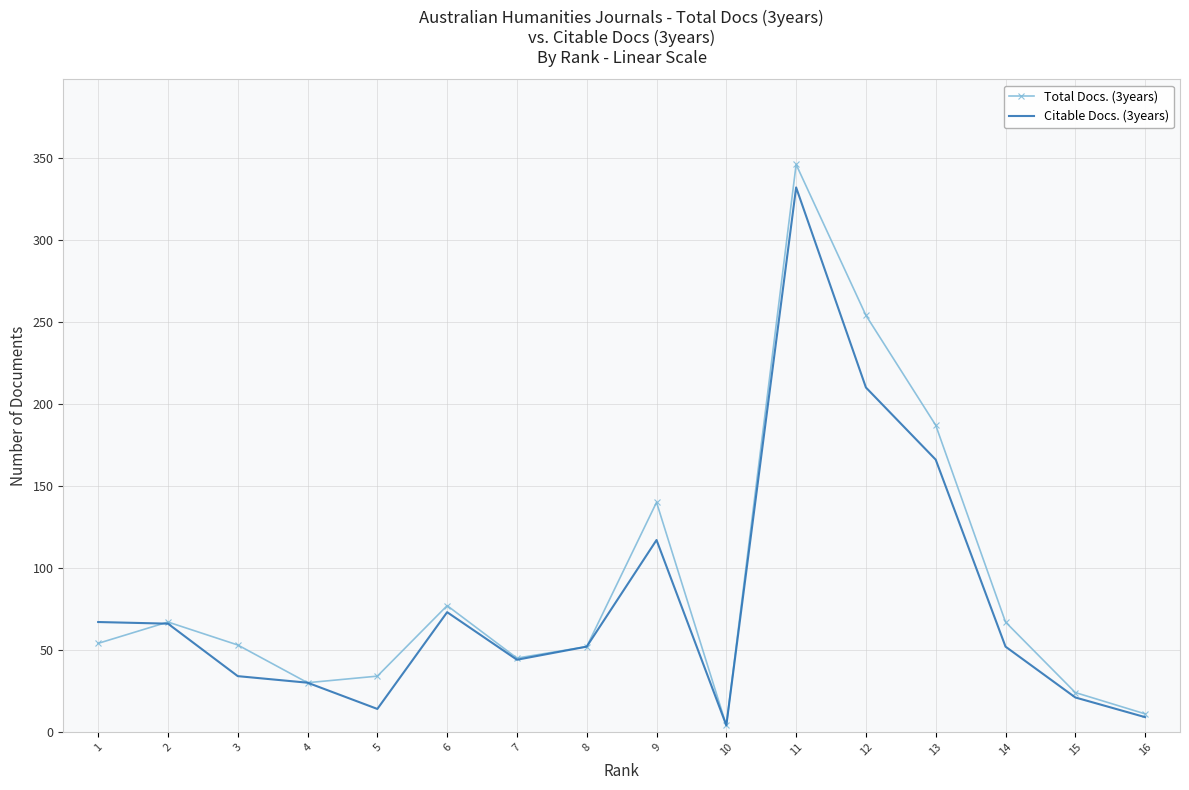

Rank the series at 3 from highest to lowest value.

Total Docs. (3years), Citable Docs. (3years)